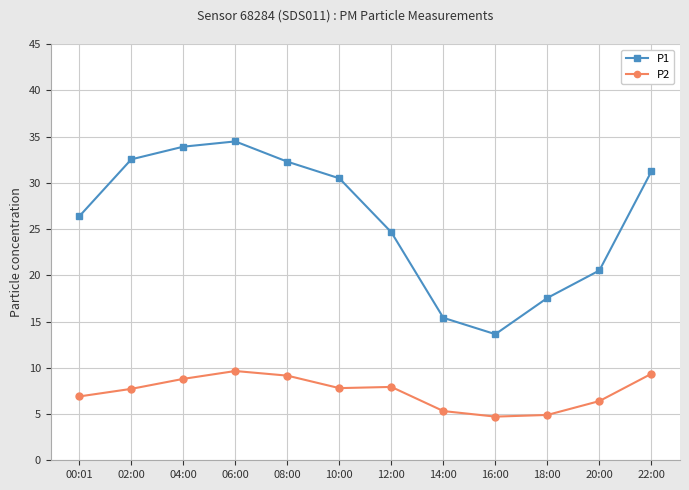

True or false: P1 and P2 cross at least once.

False